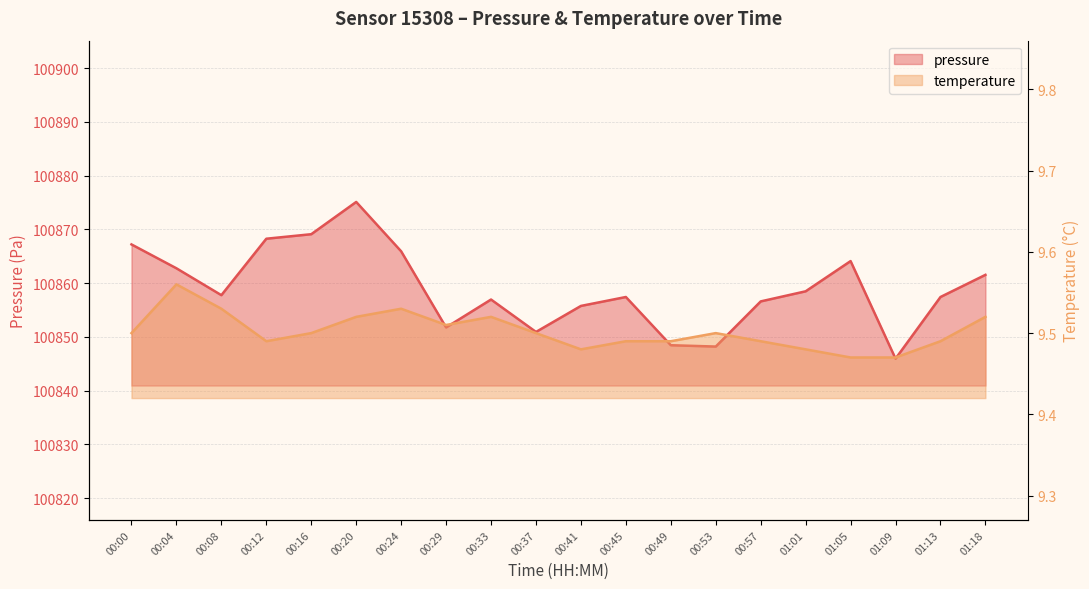

Is the value of pressure at 00:53 greater than the value of temperature at 00:37?

Yes